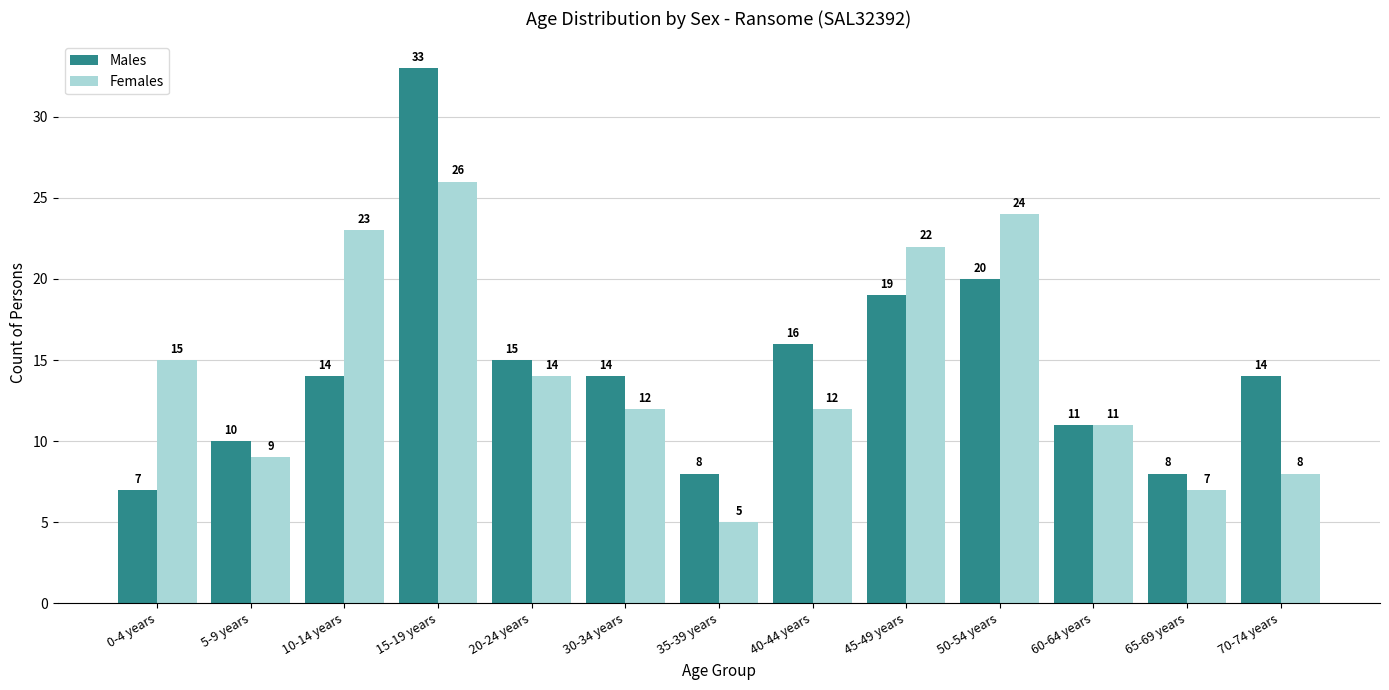

At which label is Females closest to 15?

0-4 years